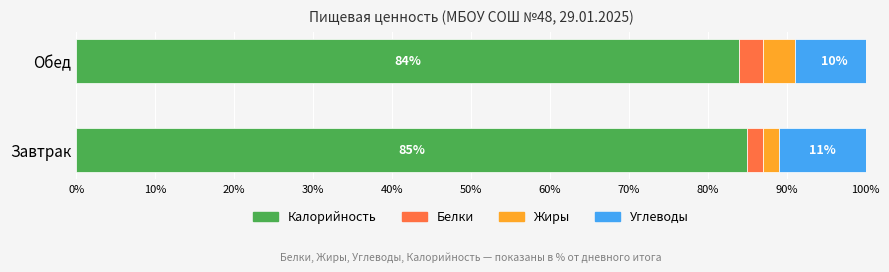

At which category is the sum across all series the highest?

Обед